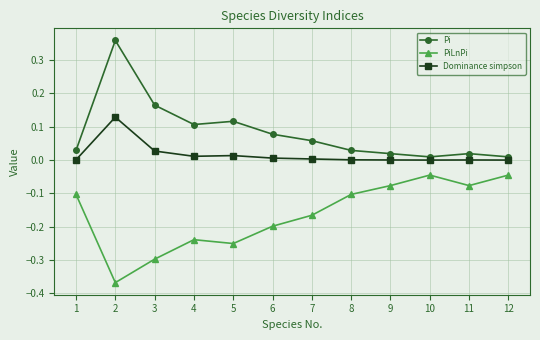

At which category does Pi reach its first local peak?

2